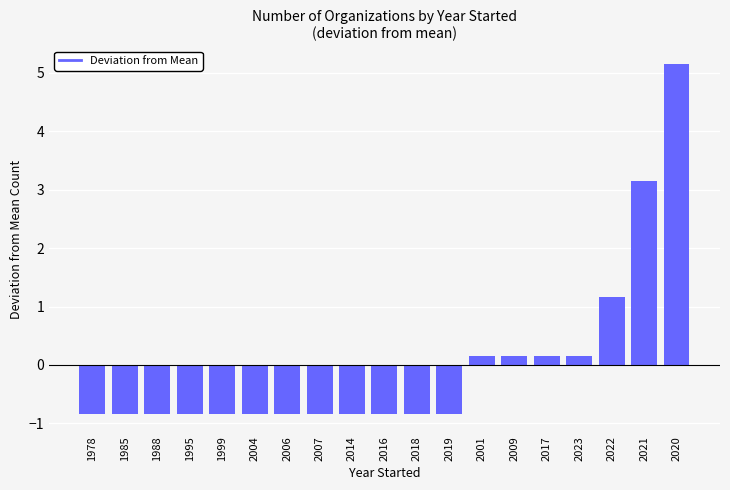

Reading left to right, extract all data points from this chart.

1978=-0.8	1985=-0.8	1988=-0.8	1995=-0.8	1999=-0.8	2004=-0.8	2006=-0.8	2007=-0.8	2014=-0.8	2016=-0.8	2018=-0.8	2019=-0.8	2001=0.2	2009=0.2	2017=0.2	2023=0.2	2022=1.2	2021=3.2	2020=5.2